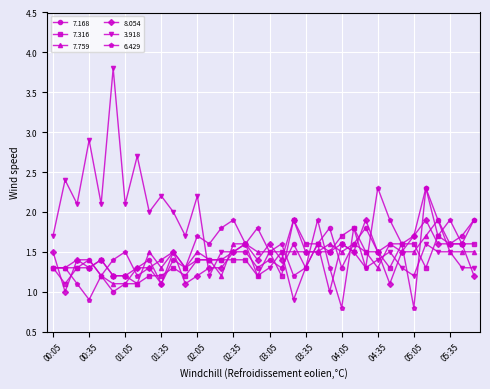

True or false: 8.054 has more than 2 points higher than both neighbors.

True